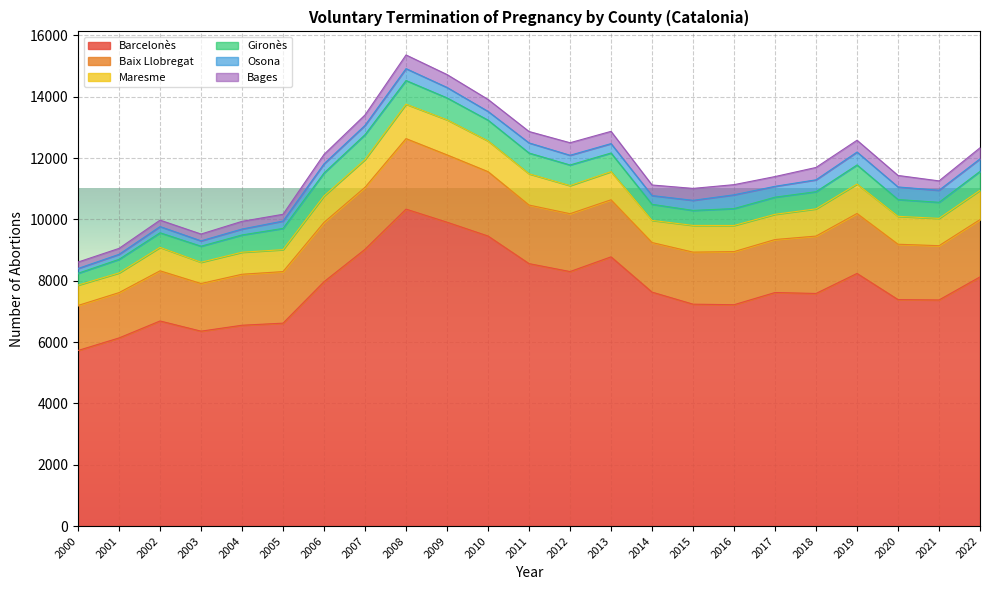

True or false: Osona and Gironès intersect in this chart.

False